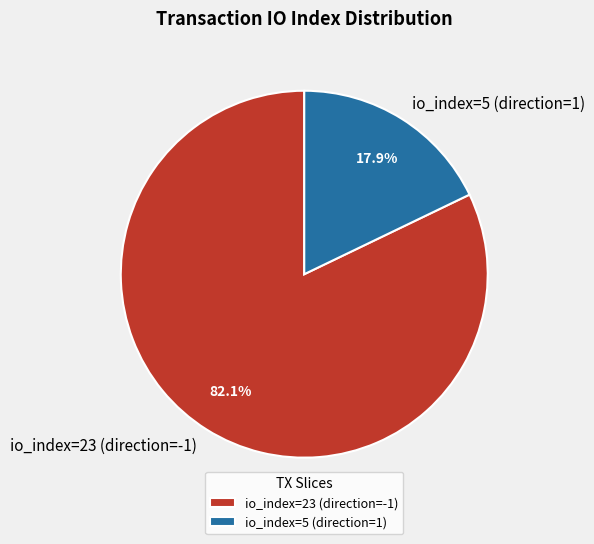

Between io_index=23 (direction=-1) and io_index=5 (direction=1), which is larger?

io_index=23 (direction=-1)